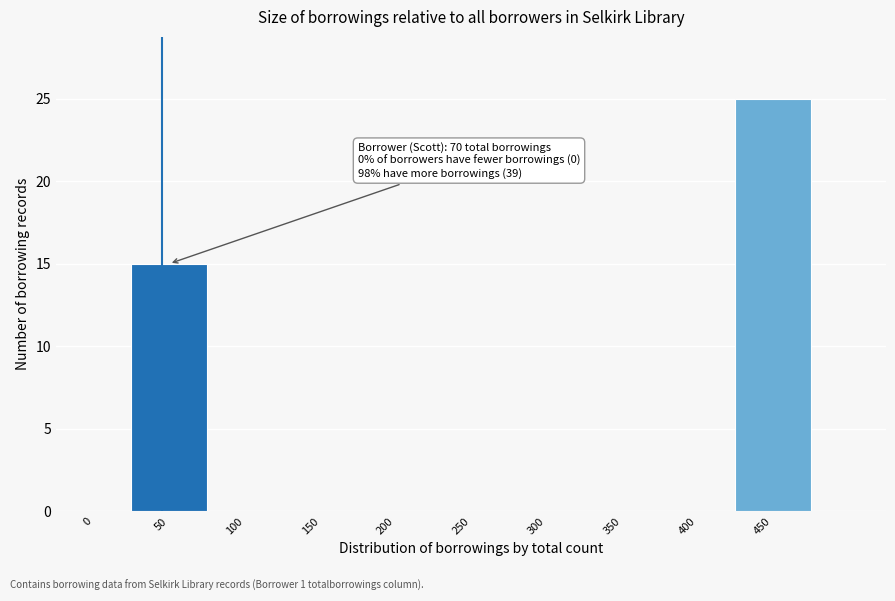

Reading left to right, transcribe all the data shown in this chart.

0=0	50=15	100=0	150=0	200=0	250=0	300=0	350=0	400=0	450=25